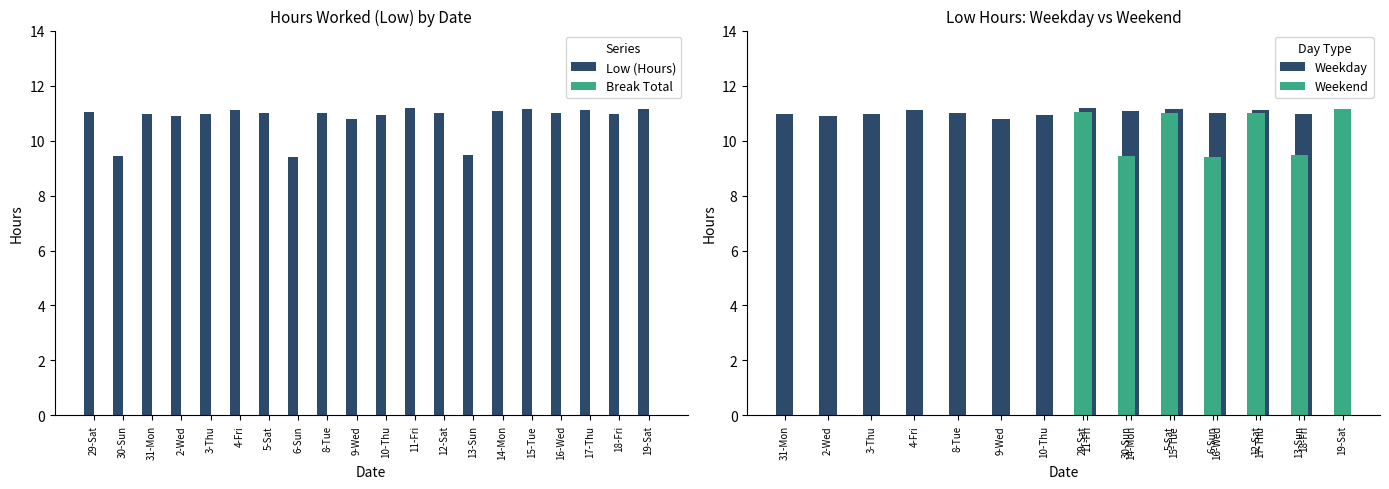

Reading right to left, what are all the values shown in this chart?

11.2	11.0	11.1	11.0	11.1	11.1	9.5	11.0	11.2	10.9	10.8	11.0	9.4	11.0	11.1	11.0	10.9	11.0	9.4	11.0